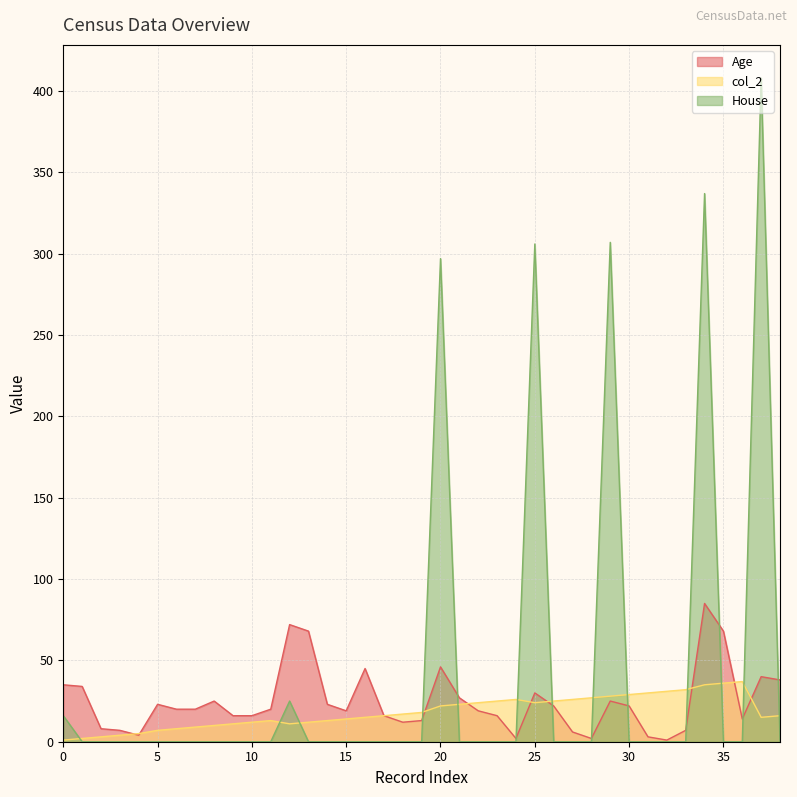

How many data points in col_2 are above 16?

19